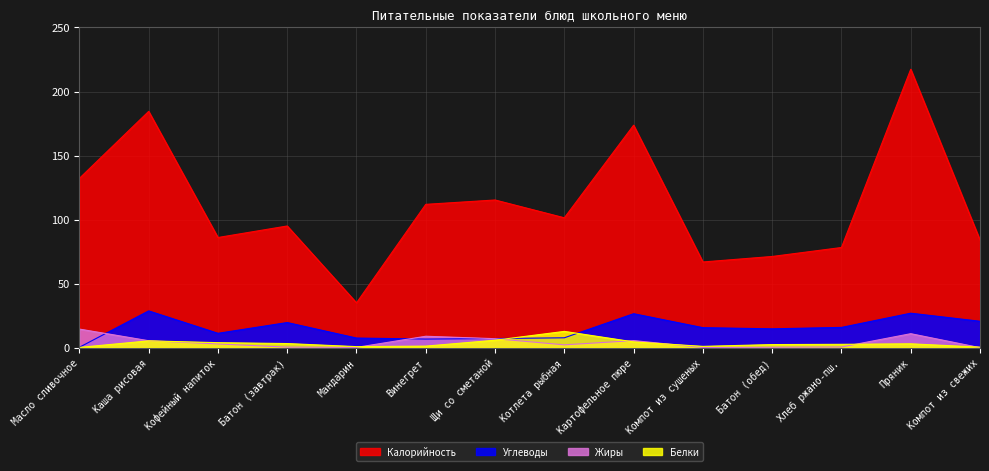

How many lines are shown in the chart?

4